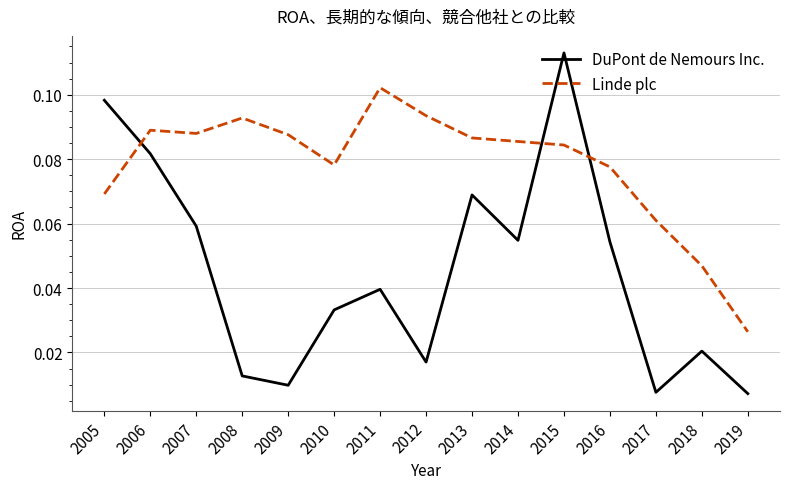

Which category has the highest value across all series?

2015